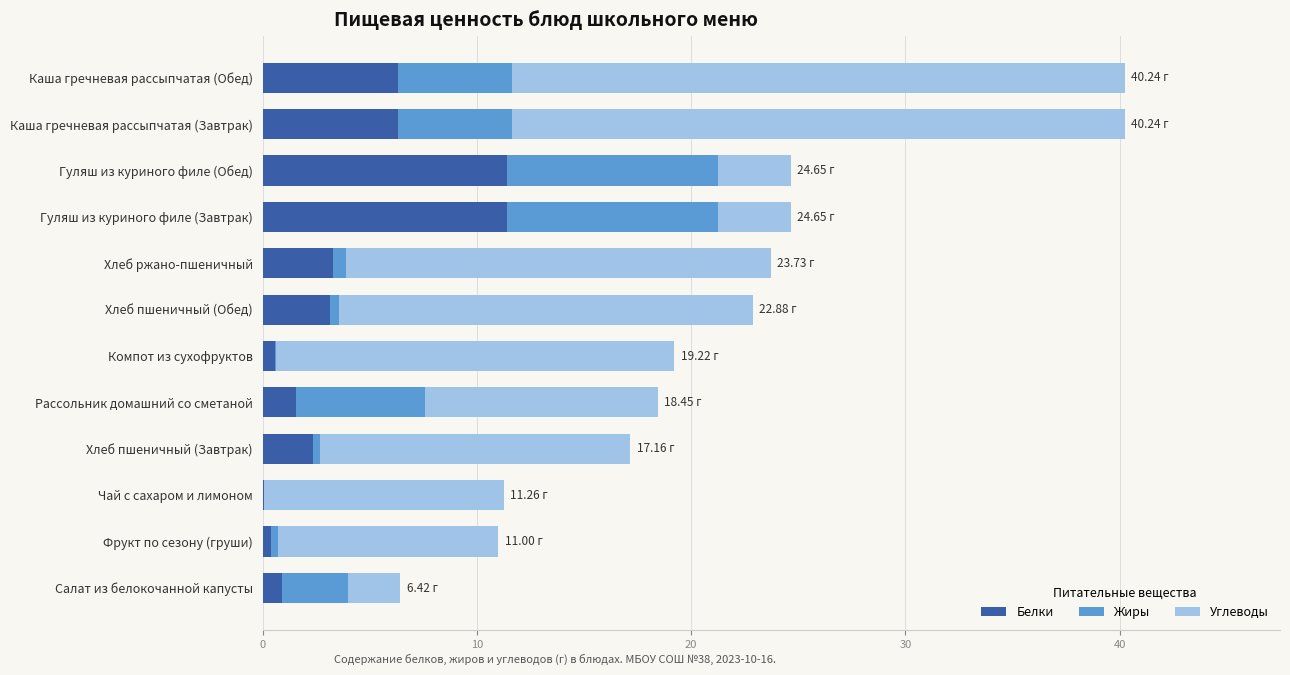

What is the sum of all Белки values?

47.8